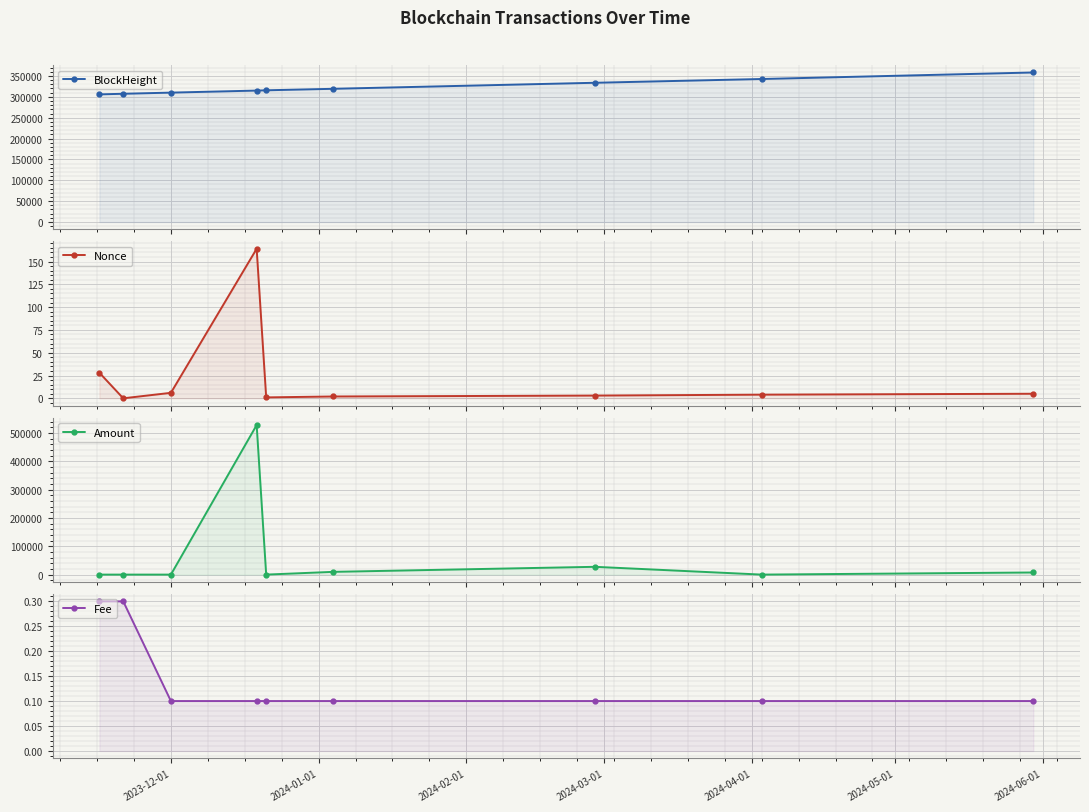

After their last crossing, which series has the higher values: Fee or Nonce?

Nonce